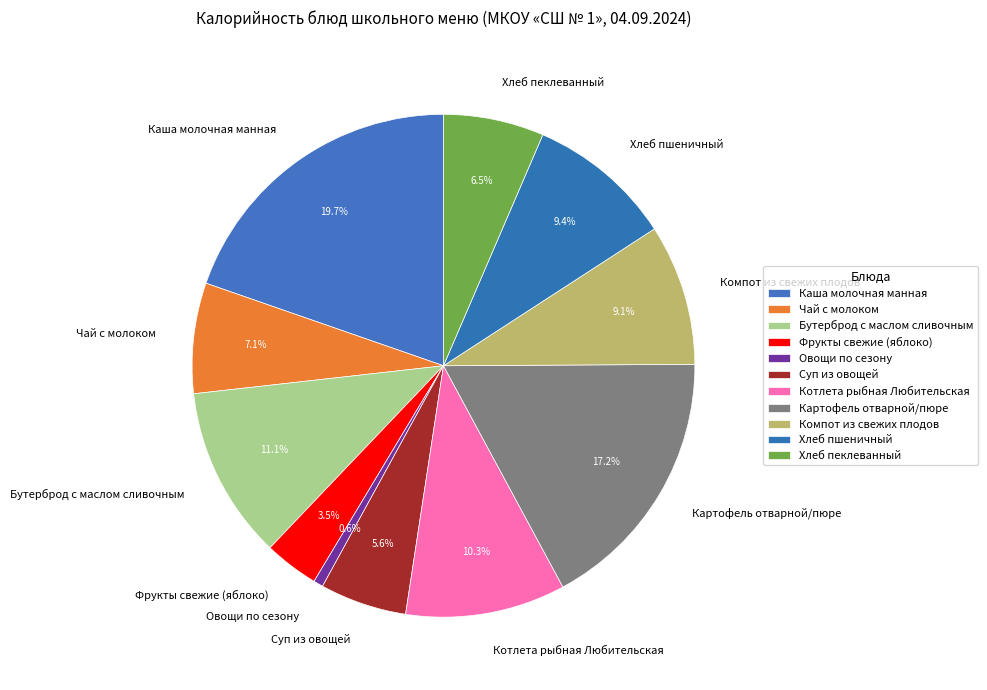

How many slices are in this pie chart?

11